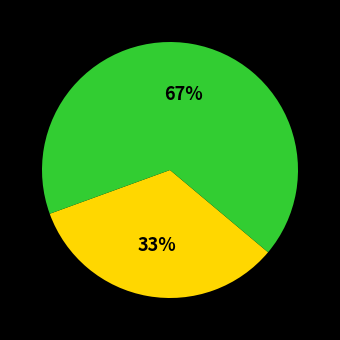

To the nearest percent, what is the average slice percentage?

50%